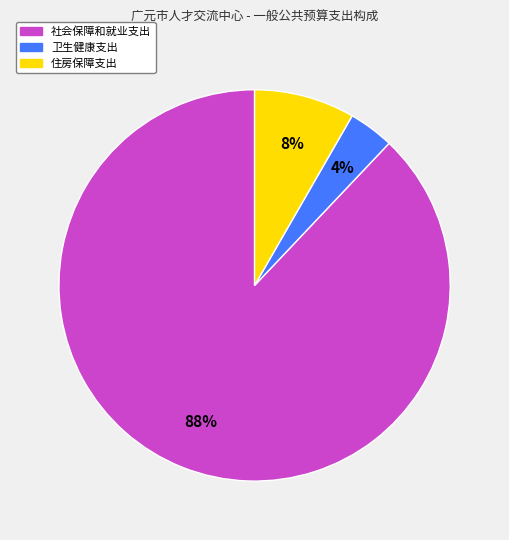

Which category accounts for the majority?

社会保障和就业支出